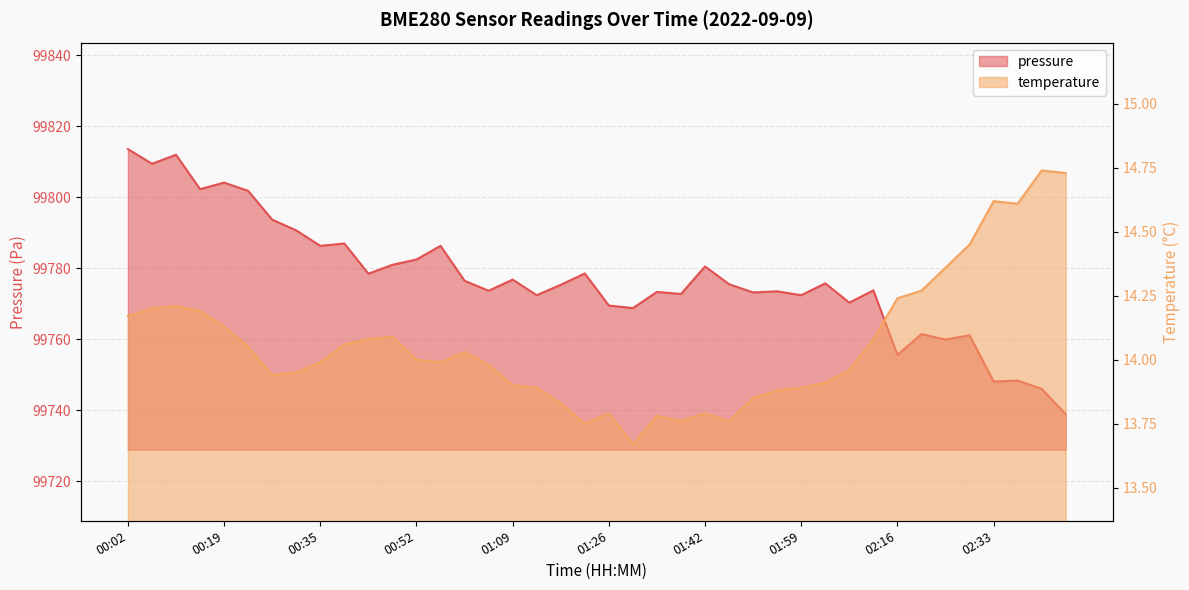

Rank the series at 00:27 from lowest to highest value.

temperature, pressure